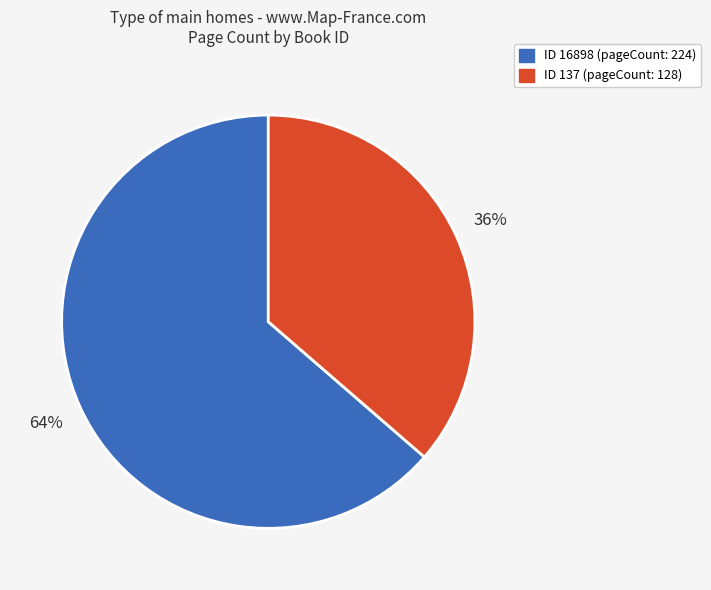

How many segments does this pie chart have?

2